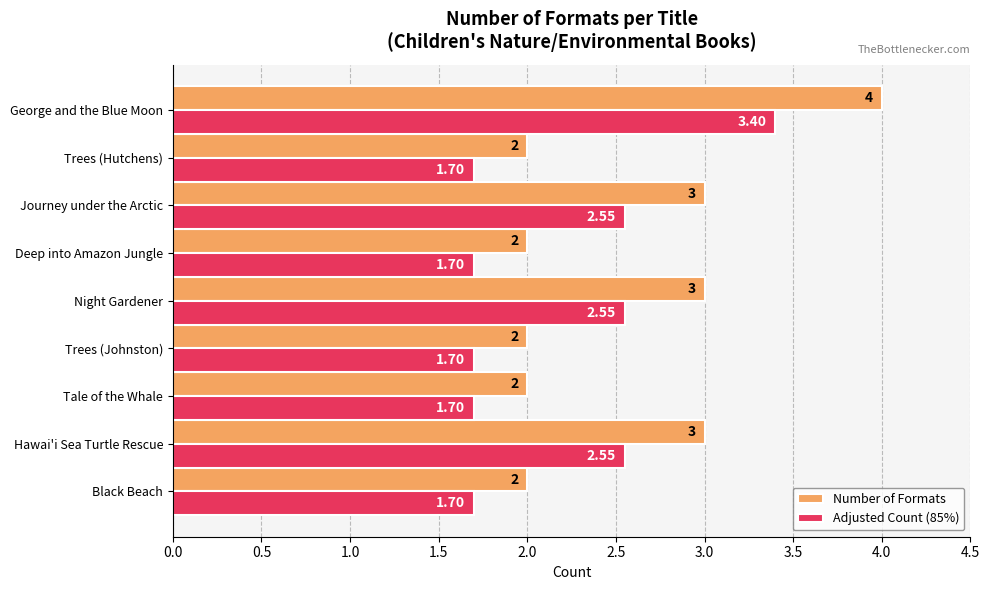

Which series changed the most between Journey under the Arctic and Trees (Hutchens)?

Number of Formats